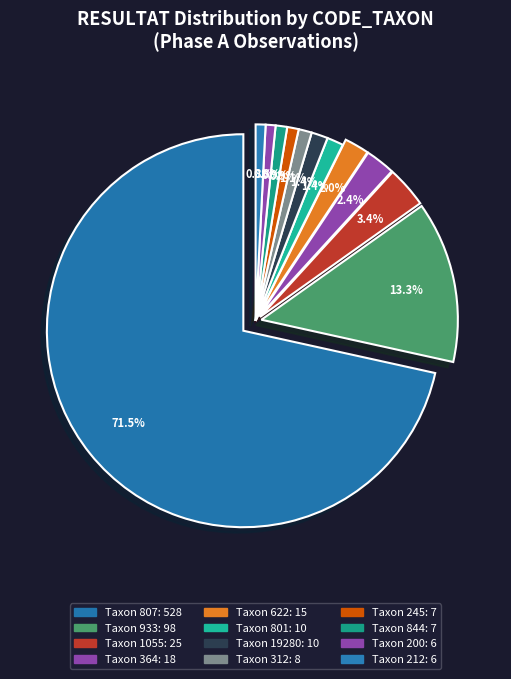

What is the smallest slice in the pie chart?

200